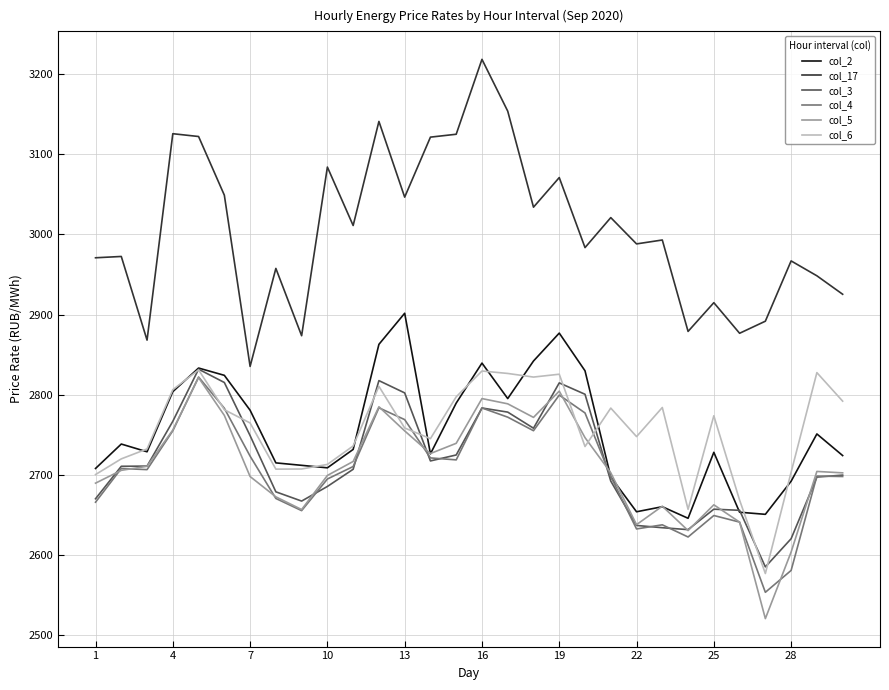

What is the average value of the col_6 series?

2755.6